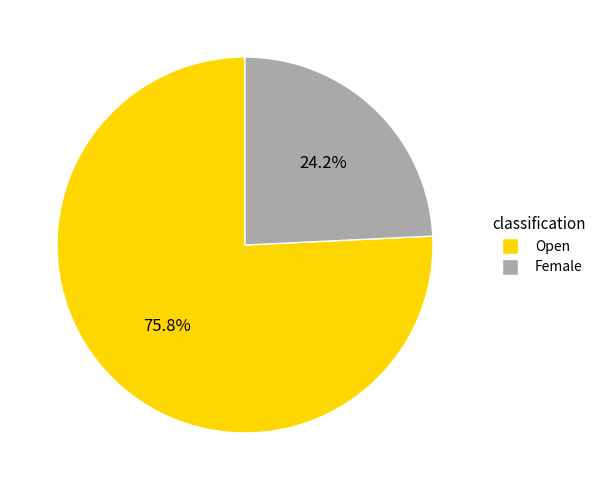

Is it true that Female is 15% of the pie?

False